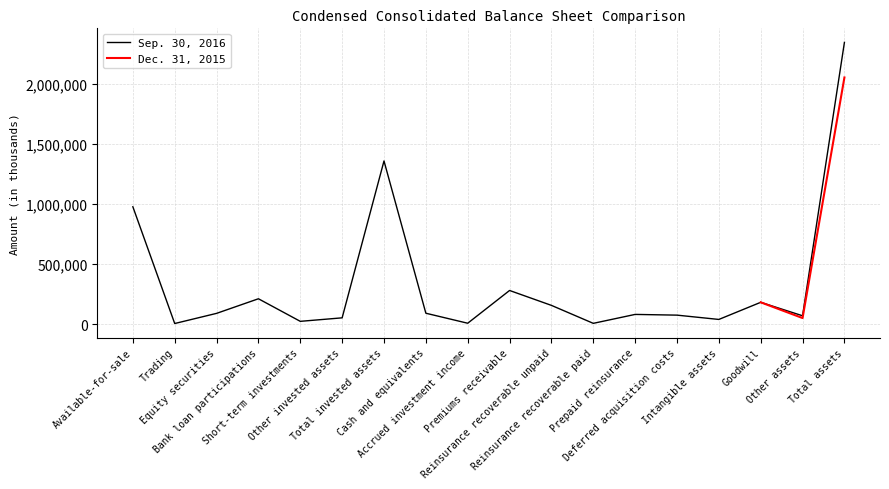

Reading left to right, list all the values displayed in this chart.

978034	5068	89708	211355	23256	52432	1359853	90873	7438	280462	156286	6561	80970	74929	39081	181831	69627	2347911